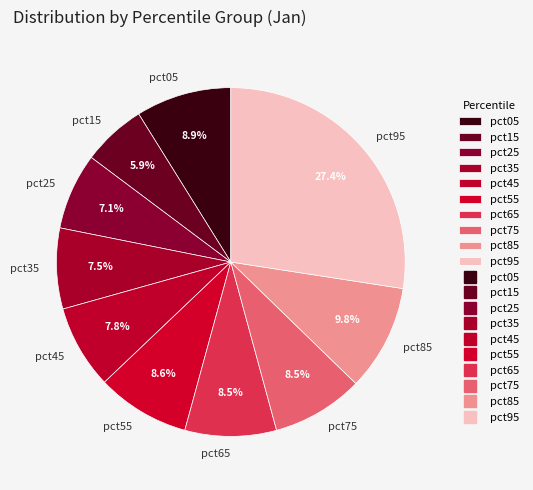

Does pct55 represent more than half of the total?

No